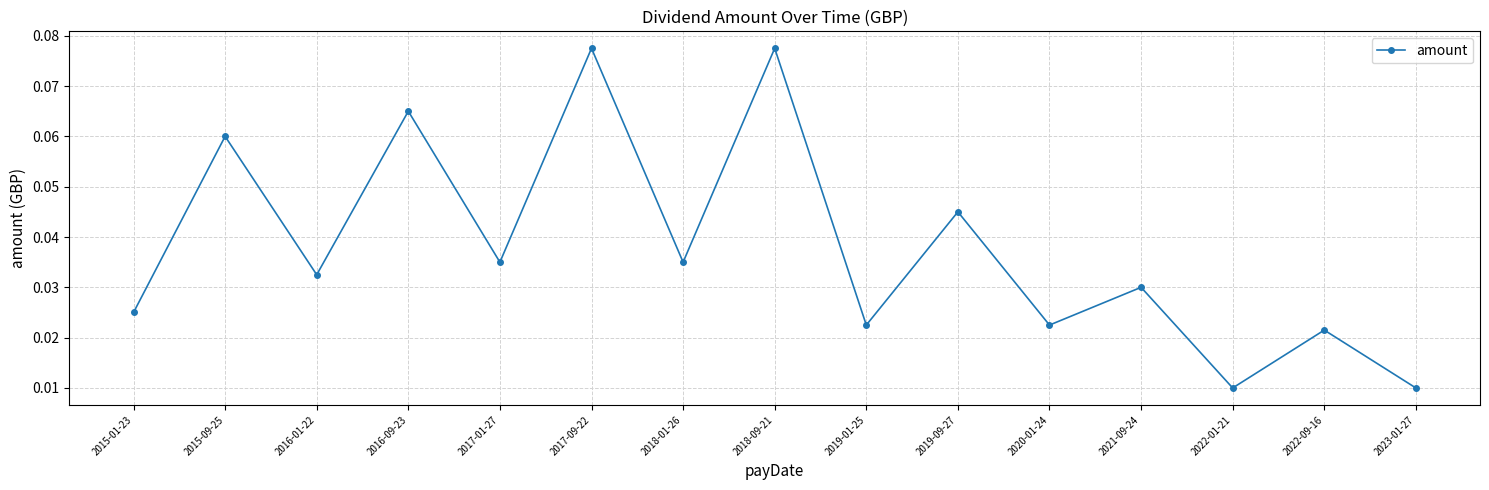

What position from the left is 2015-09-25?

2